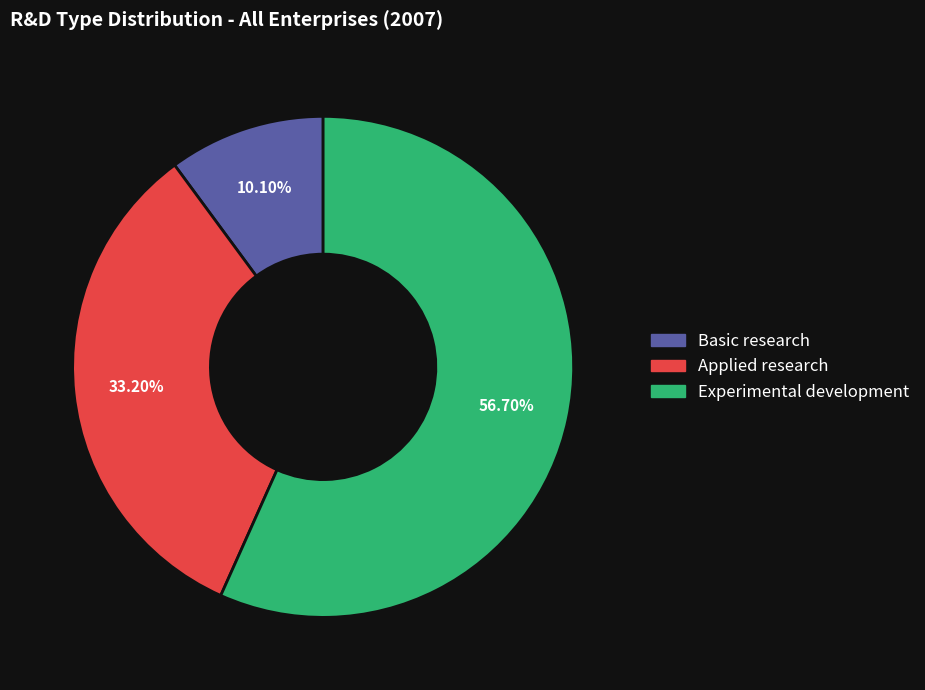

Does any single category account for the majority?

Yes